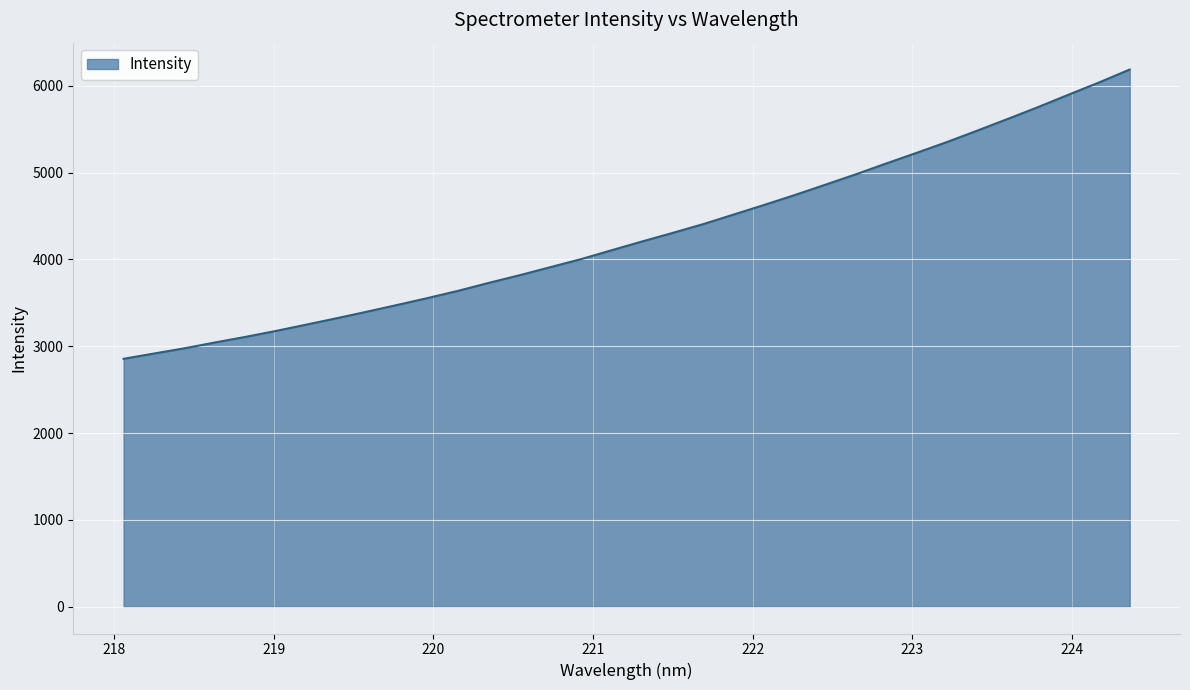

True or false: there are more than 2 points higher than both neighbors.

False